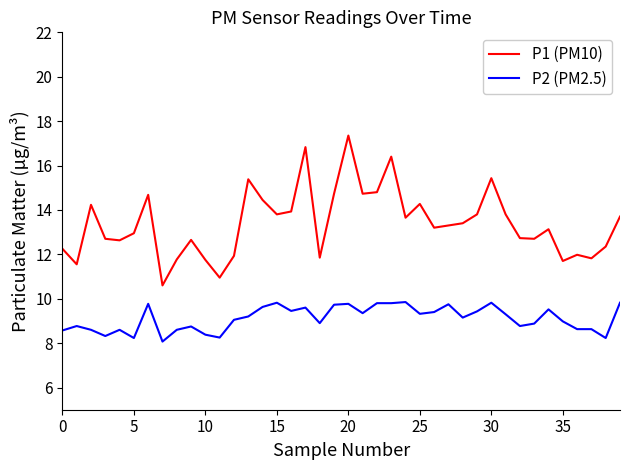

What is the maximum value shown in the chart?

17.4